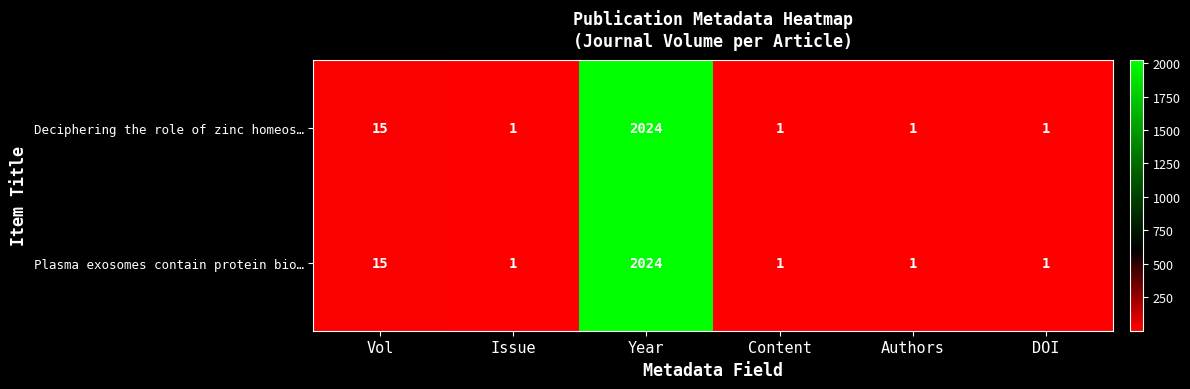

What is the total value across all series at Authors?

2